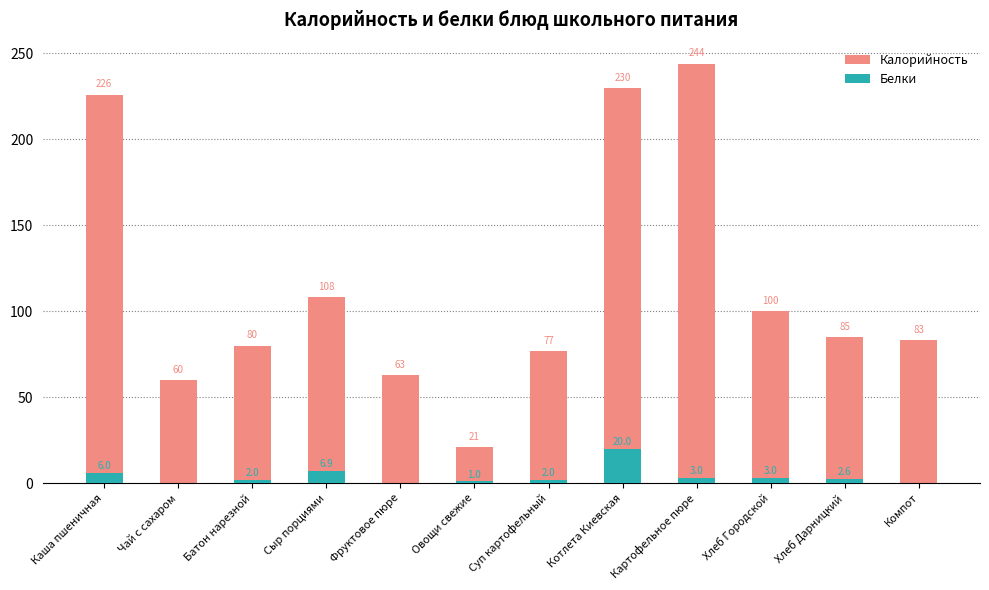

Which series has the largest range (max minus min)?

Калорийность